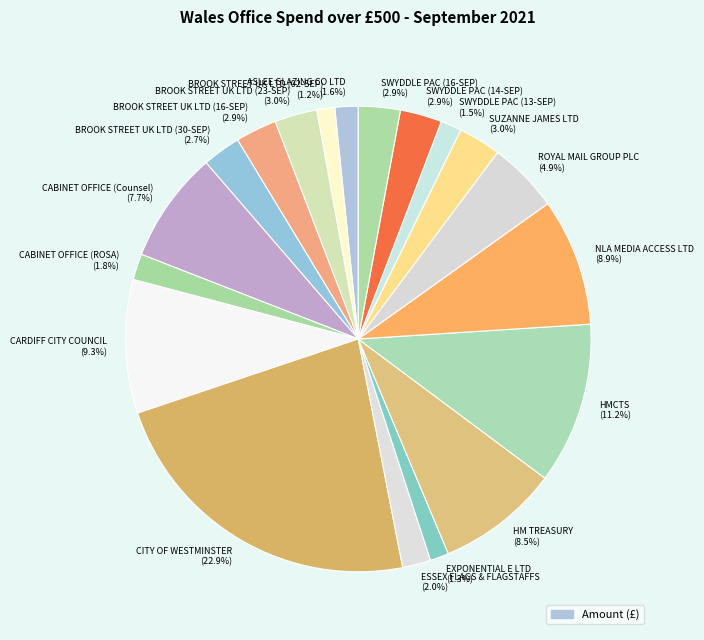

How many segments does this pie chart have?

19